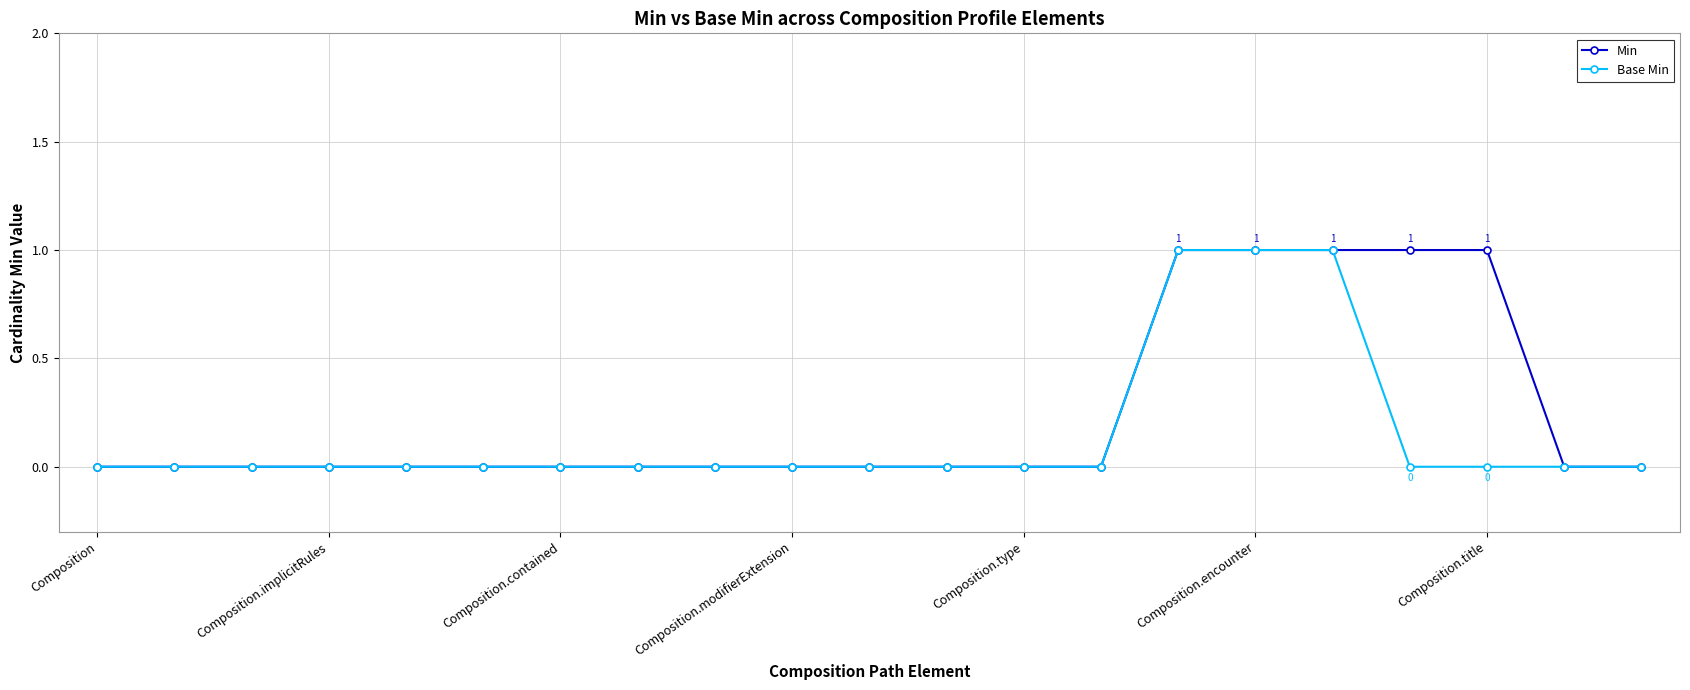

Which series has the largest total across all categories?

Min